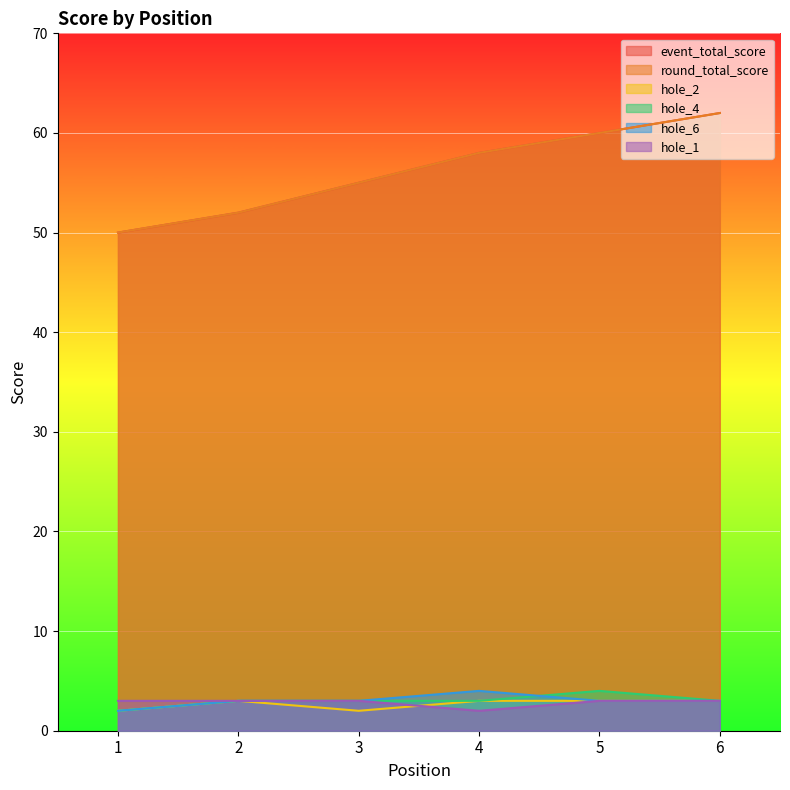

True or false: hole_1 and event_total_score intersect in this chart.

False